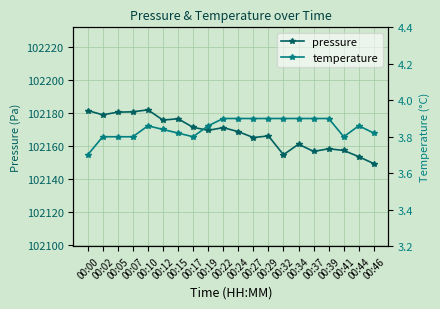

How many lines are shown in the chart?

2